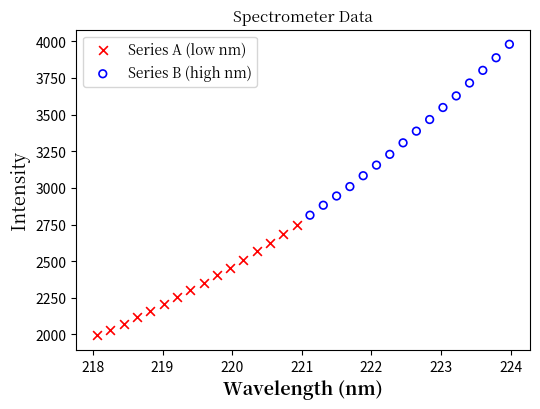

Which series has the widest spread of Y values?

Series B (high nm)